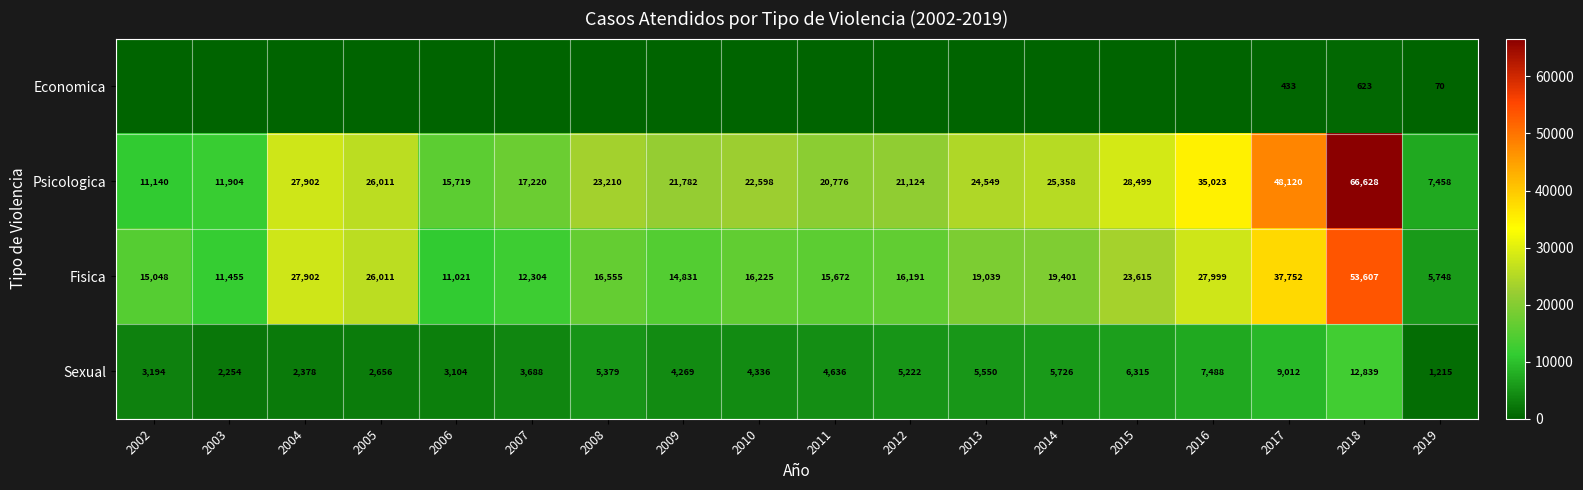

At which category does the chart reach its minimum across all series?

2002